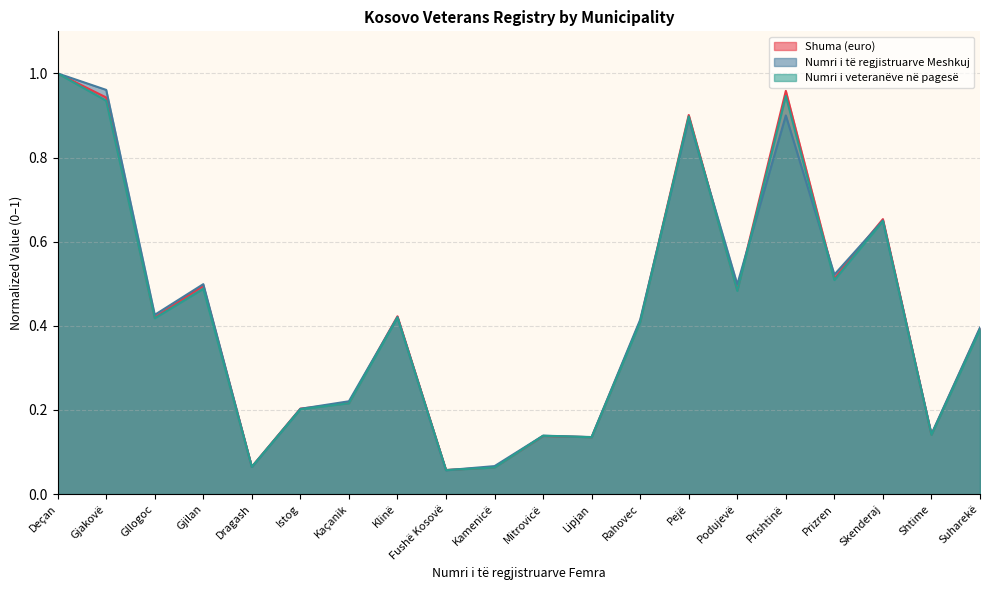

At Gjilan, list the series in order from smallest to largest.

Numri i veteranëve në pagesë, Shuma (euro), Numri i të regjistruarve Meshkuj